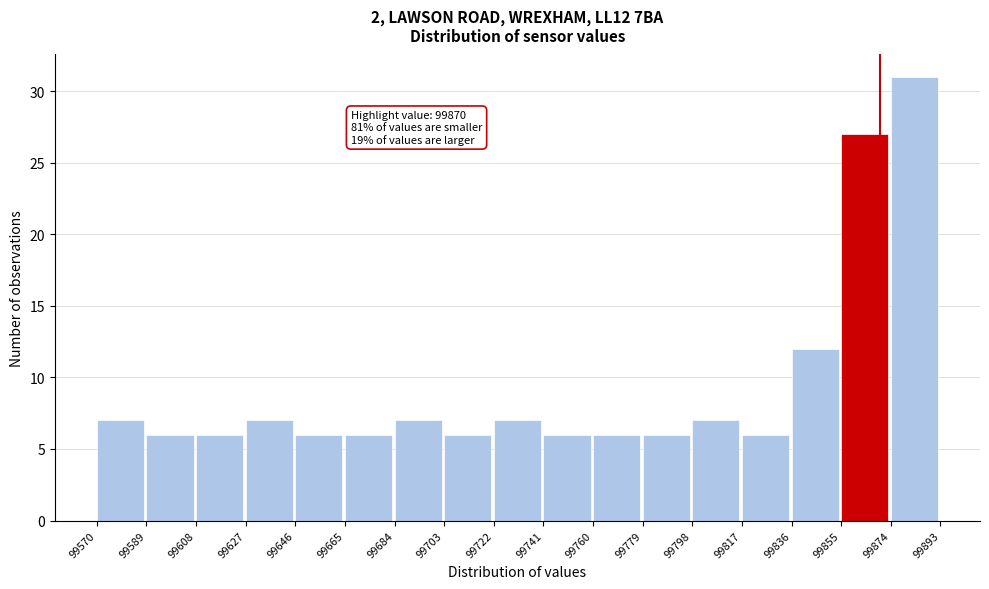

Which range on the x-axis has the tallest bar?

99874 to 99893